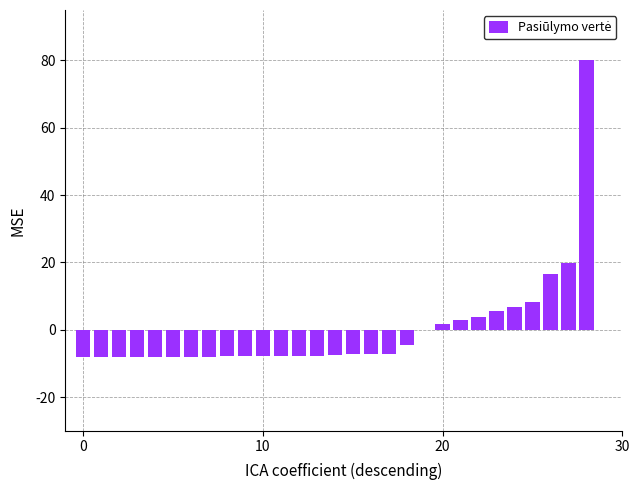

What is the maximum value shown in the chart?

80.0